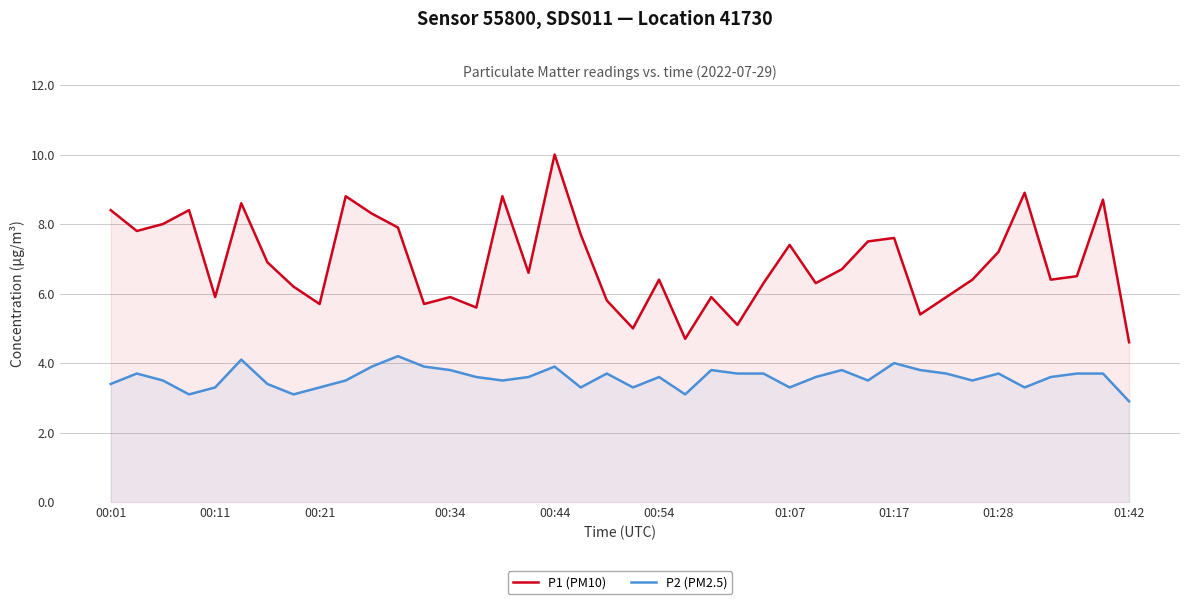

Rank the series by their maximum value, from highest to lowest.

P1 (PM10), P2 (PM2.5)